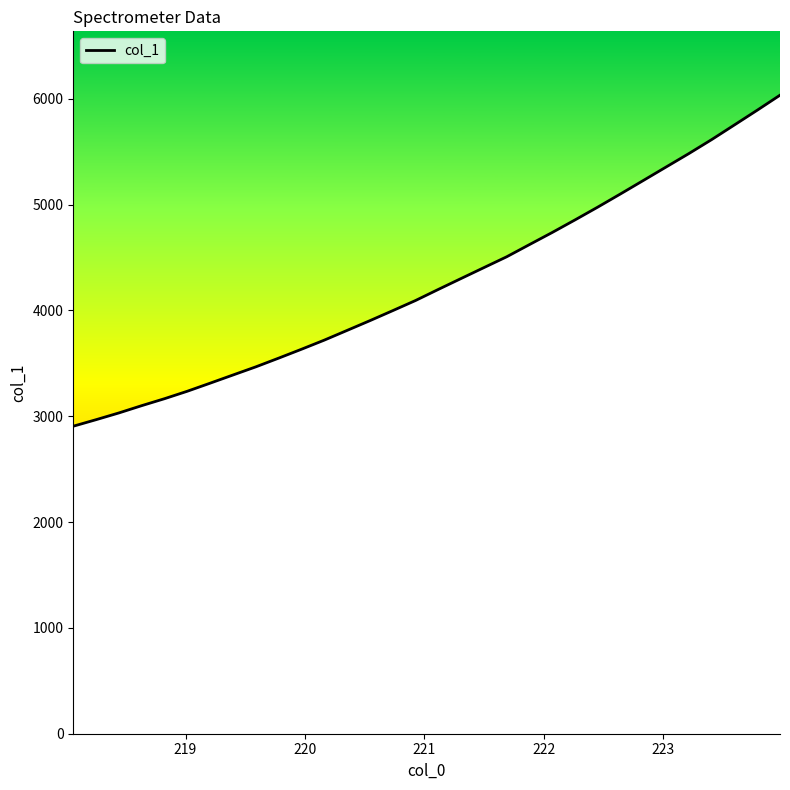

How many lines are shown in the chart?

1